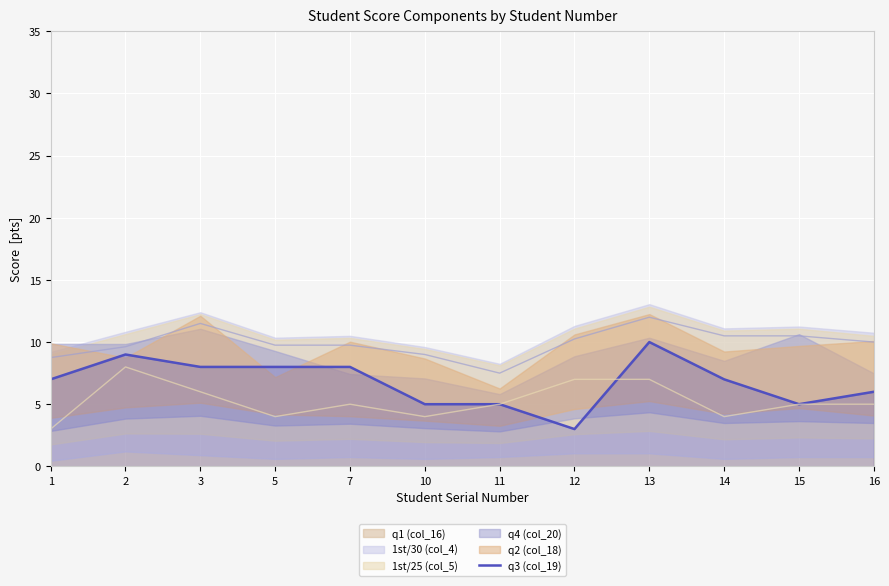

Reading left to right, what are all the values shown in this chart?

7	9	8	8	8	5	5	3	10	7	5	6